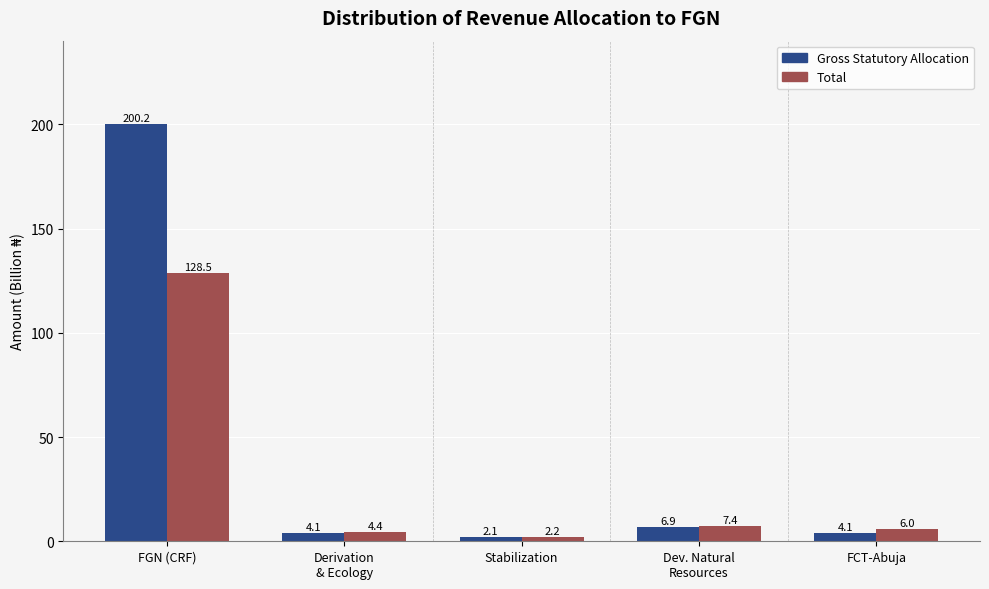

Rank the series by their maximum value, from highest to lowest.

Gross Statutory Allocation, Total